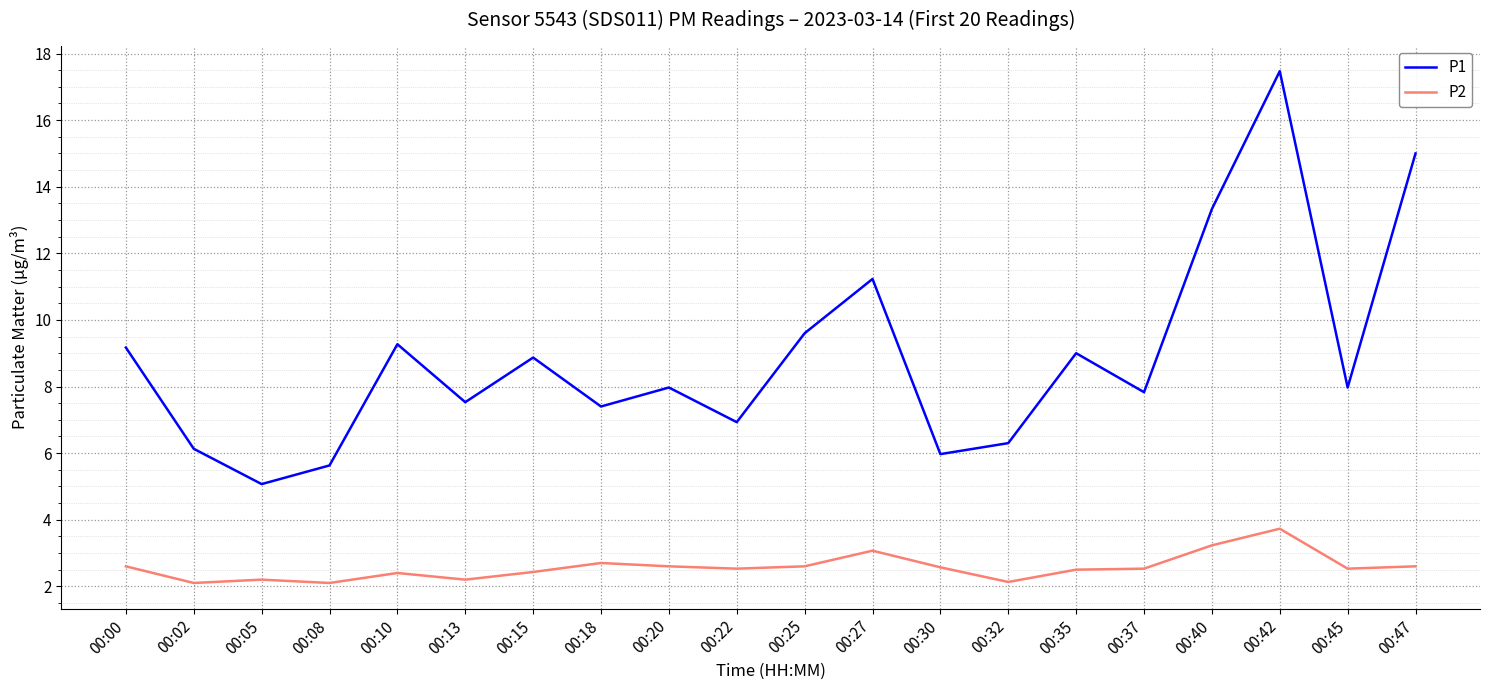

At which label does P1 first exceed 7?

00:00